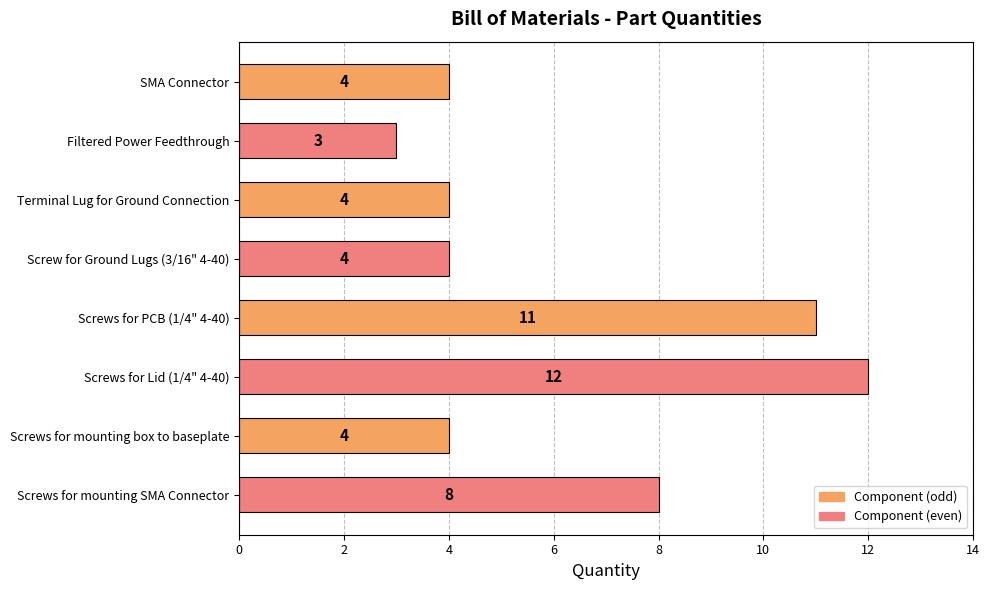

What is the ratio of the value at Terminal Lug for Ground Connection to the value at SMA Connector?

1.0